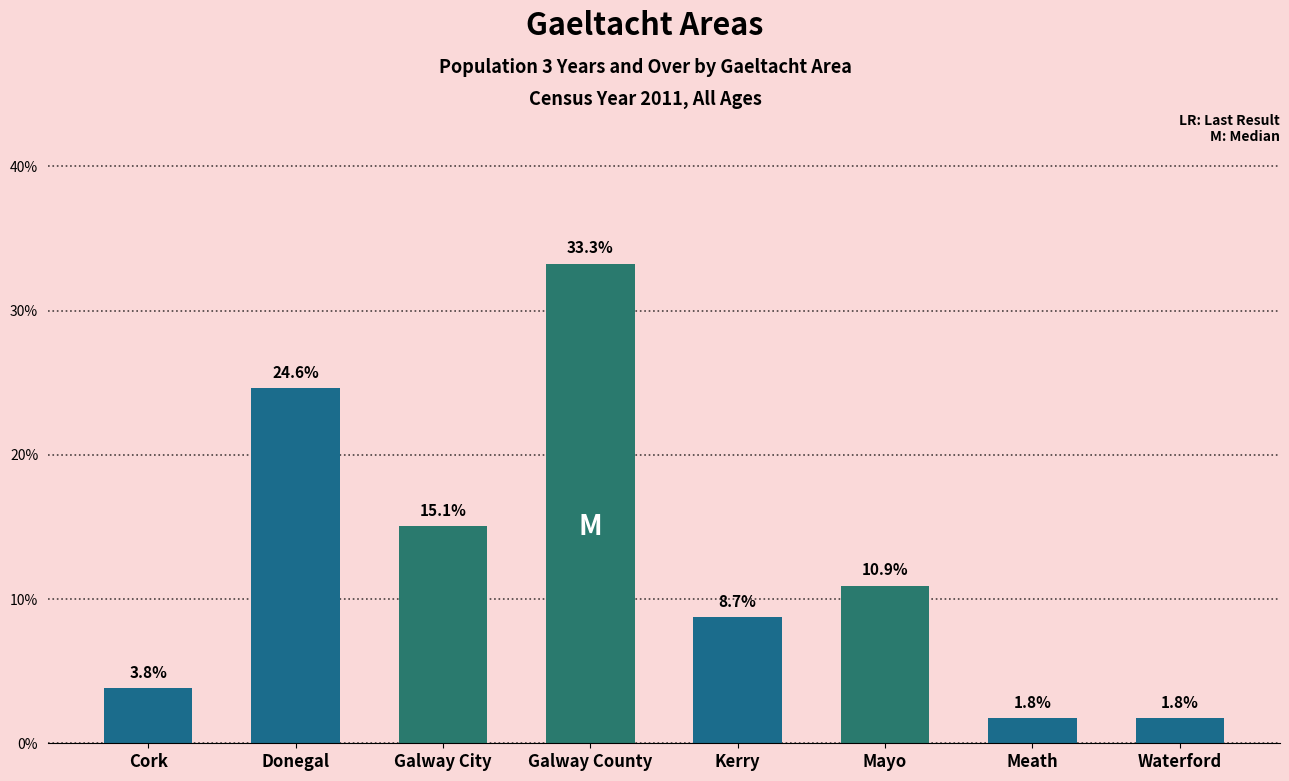

What is the label of the 6th bar from the right?

Galway City